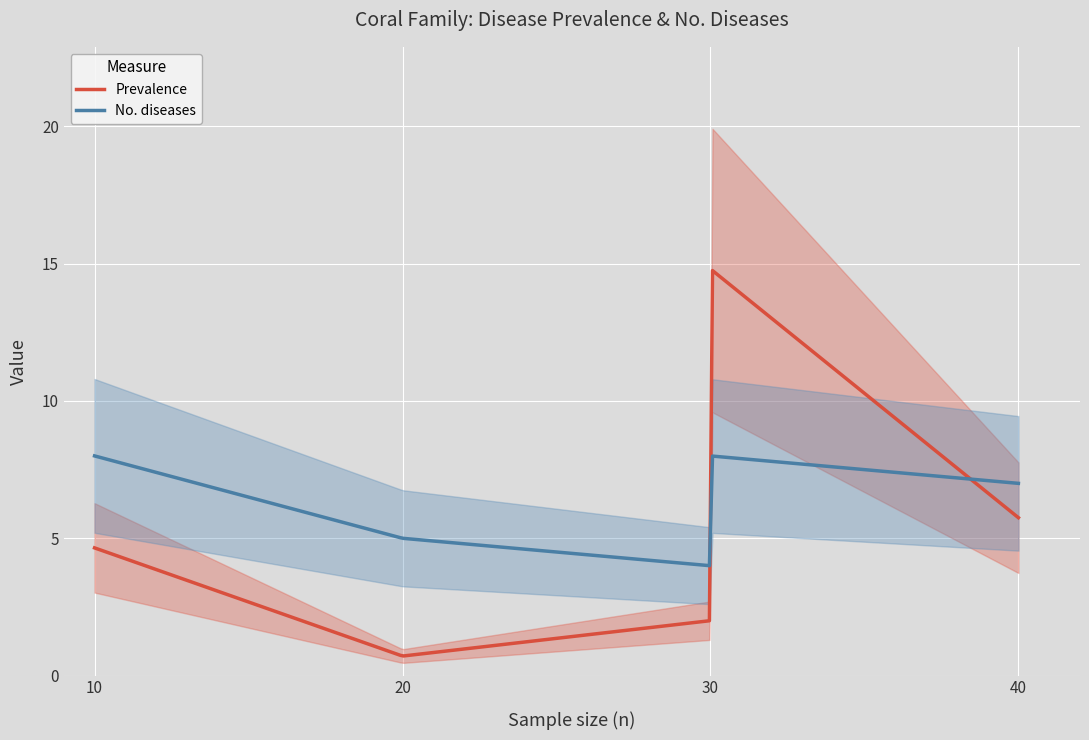

The value of Prevalence at Poritidae (III) is 0.4. True or false?

False